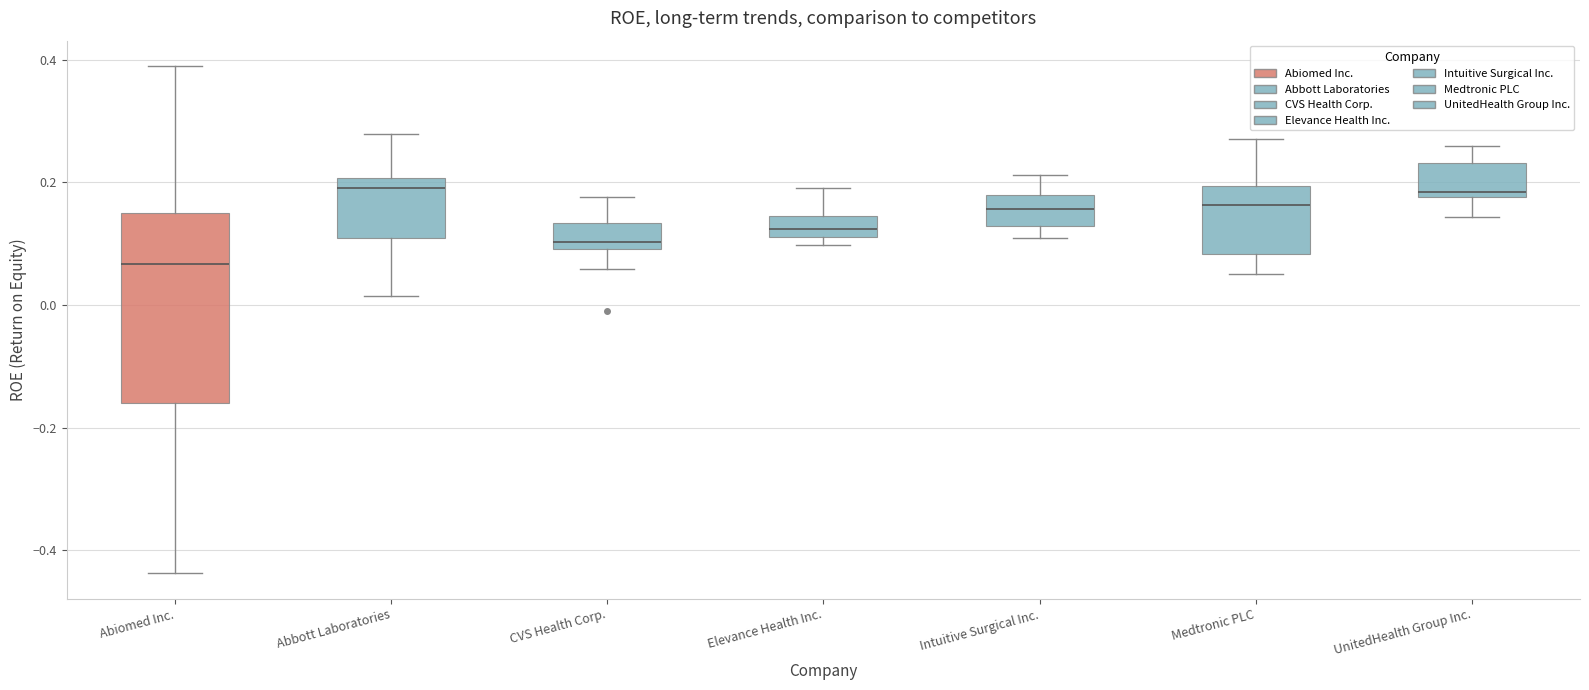

Which box has the lowest median line?

Abiomed Inc.